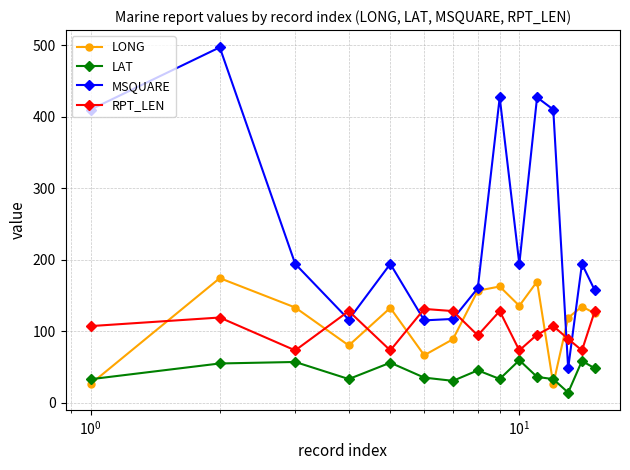

After their last crossing, which series has the higher values: RPT_LEN or MSQUARE?

MSQUARE